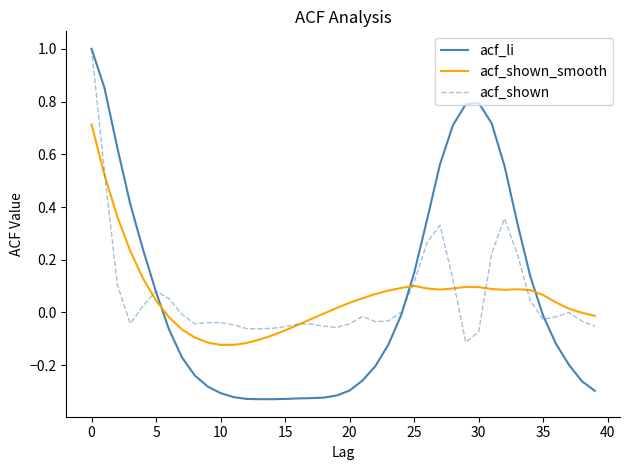

How many intersections are there between acf_shown_smooth and acf_li?

3